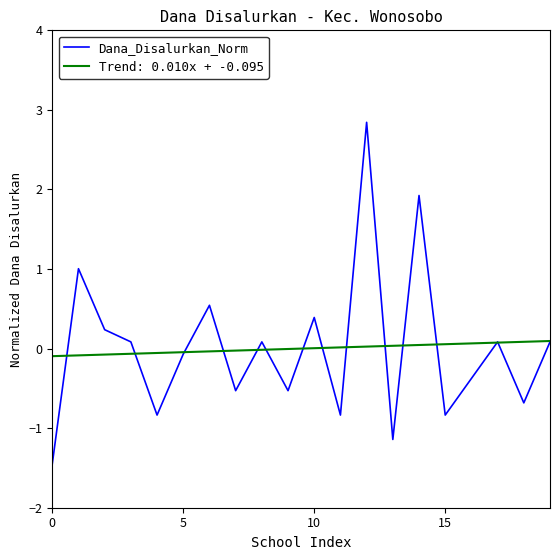

What is the lowest value of the Dana_Disalurkan_Norm series?

-1.4